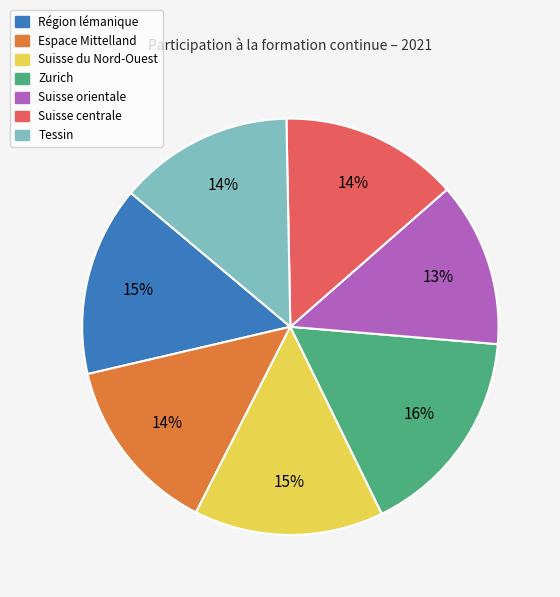

Does Tessin account for over 50% of the chart?

No